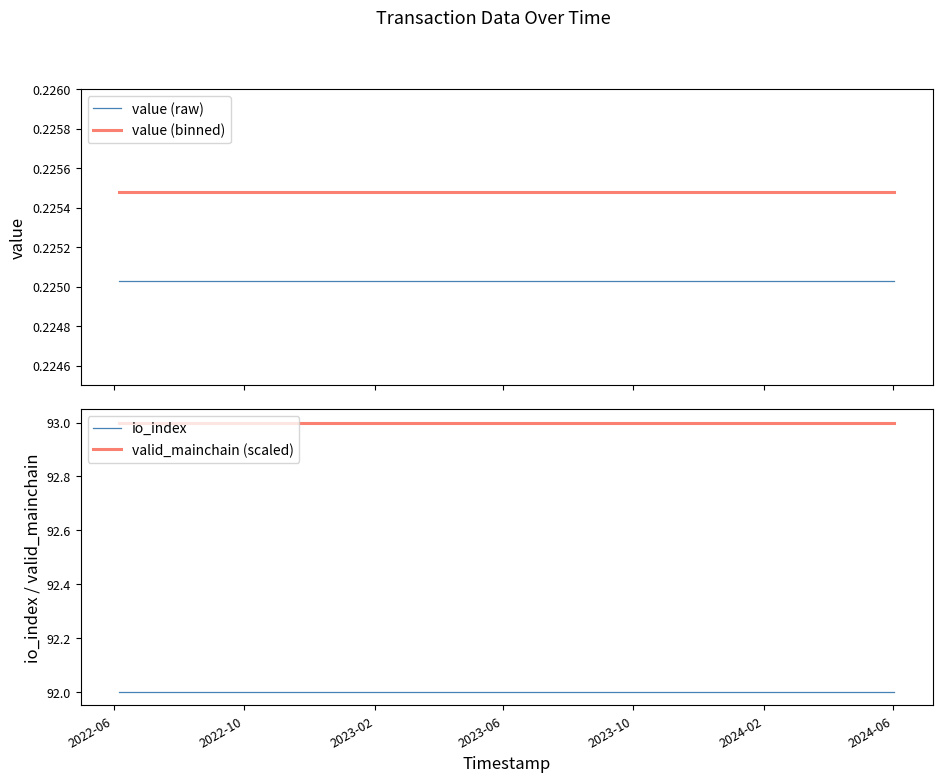

True or false: valid_mainchain (scaled) and io_index intersect in this chart.

False